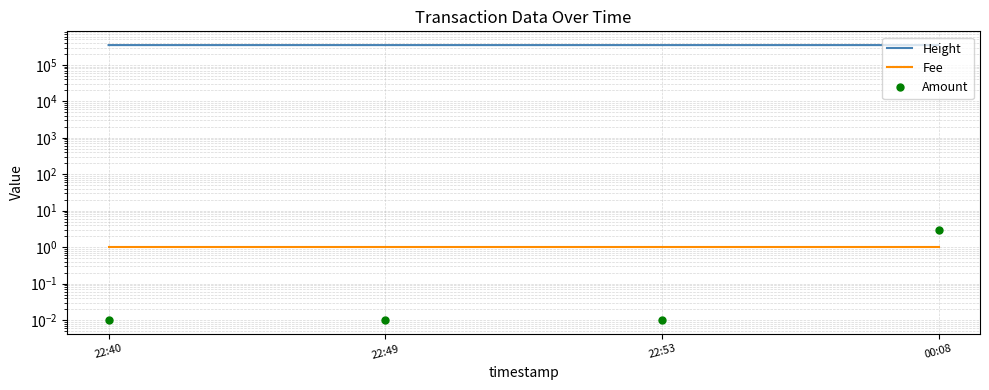

Is it true that Amount equals 5.2 at 00:08?

False